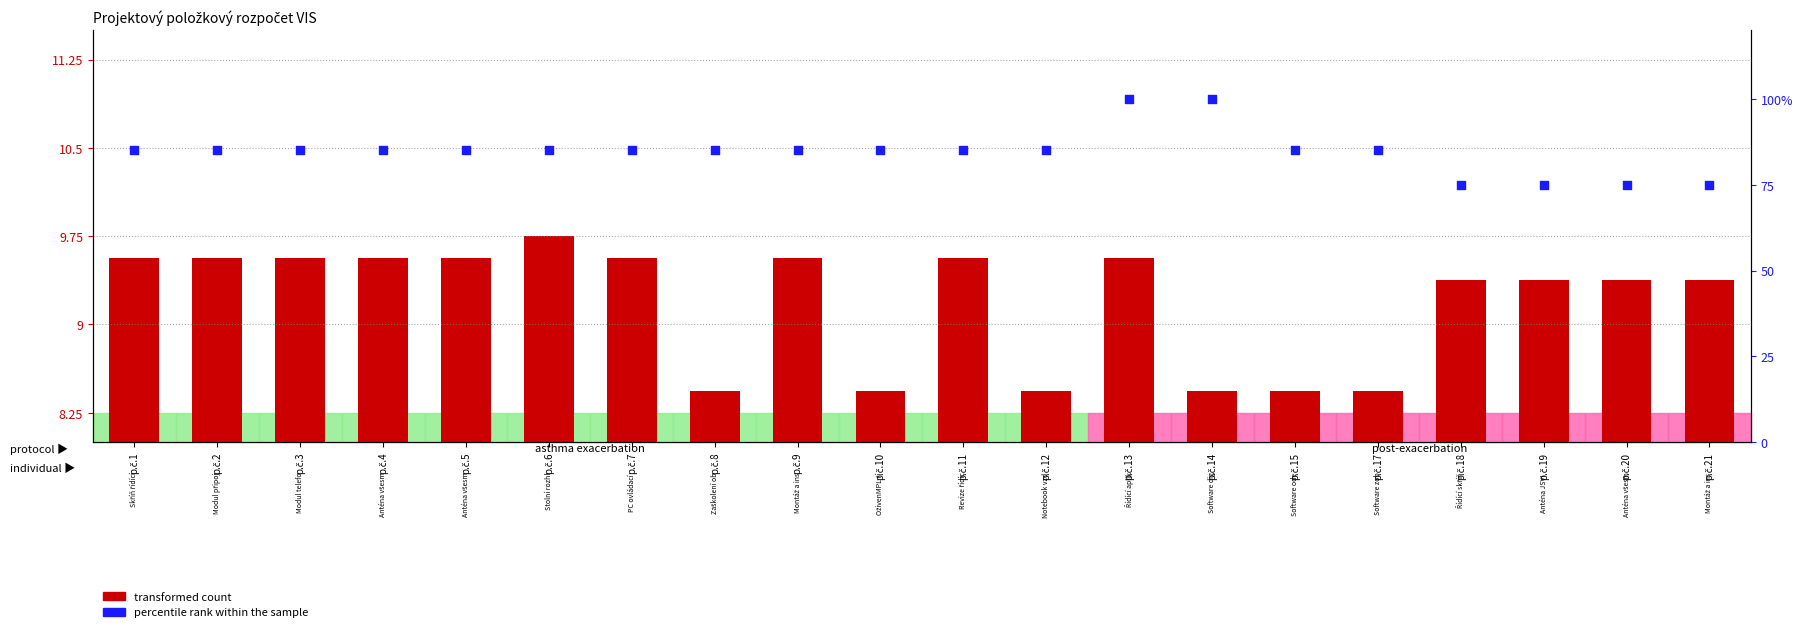

Is the value of transformed count at p.č.12 greater than the value of percentile rank within the sample at p.č.12?

No